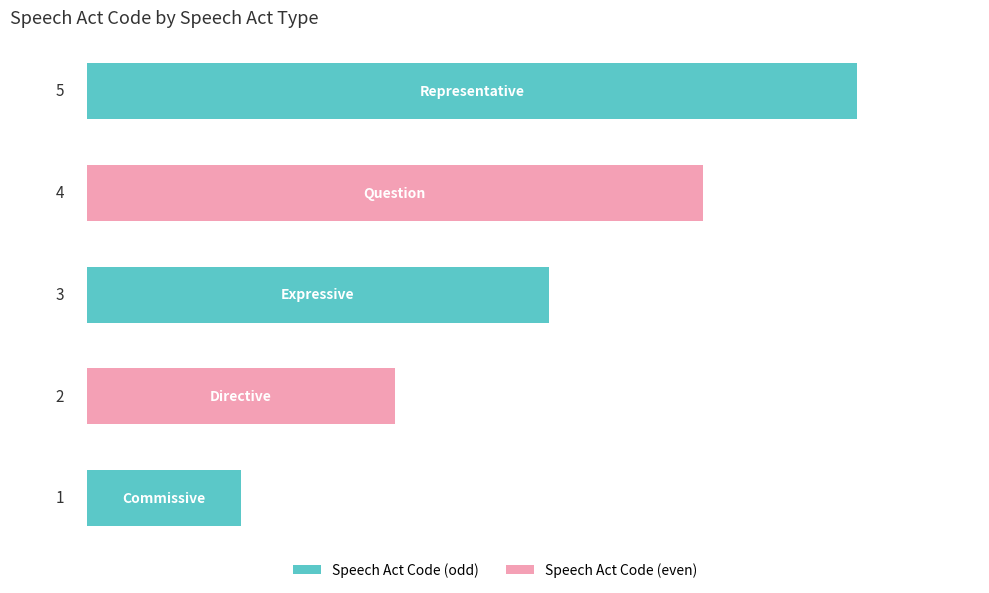

How many values are between 2 and 4?

3